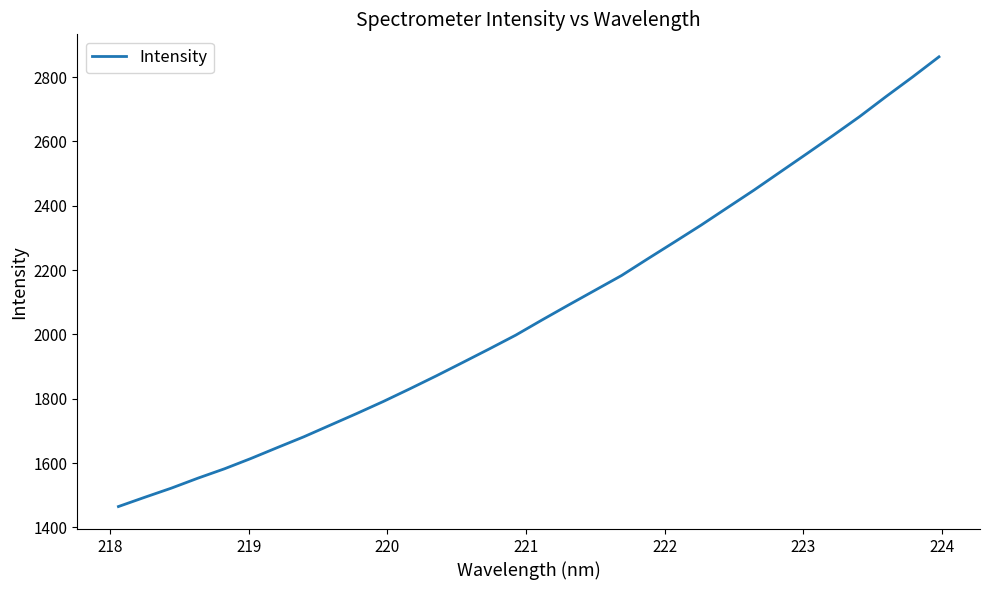

What is the smallest value displayed?

1464.9